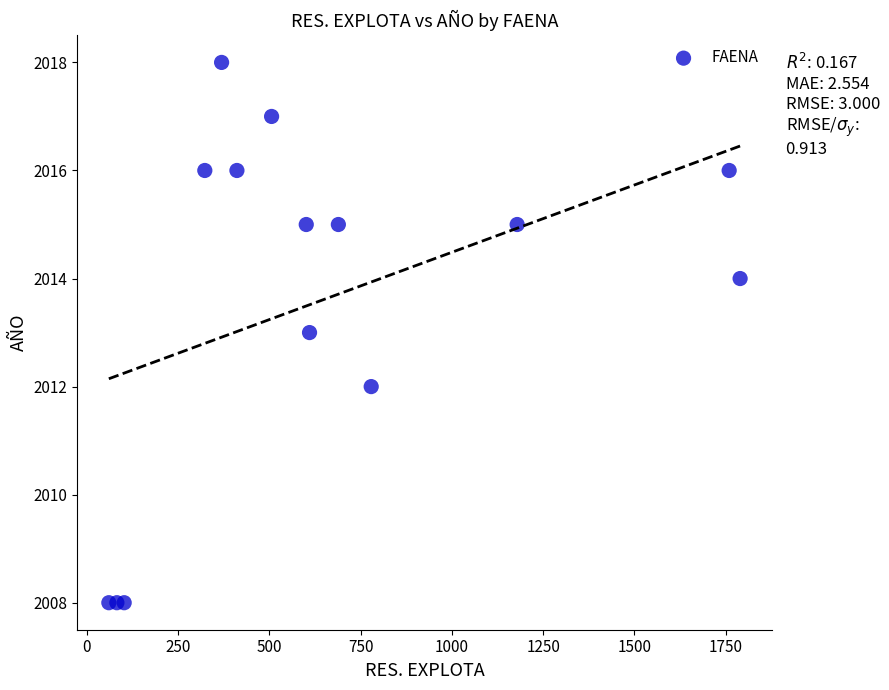

What is the range of X values (max minus min)?

1730